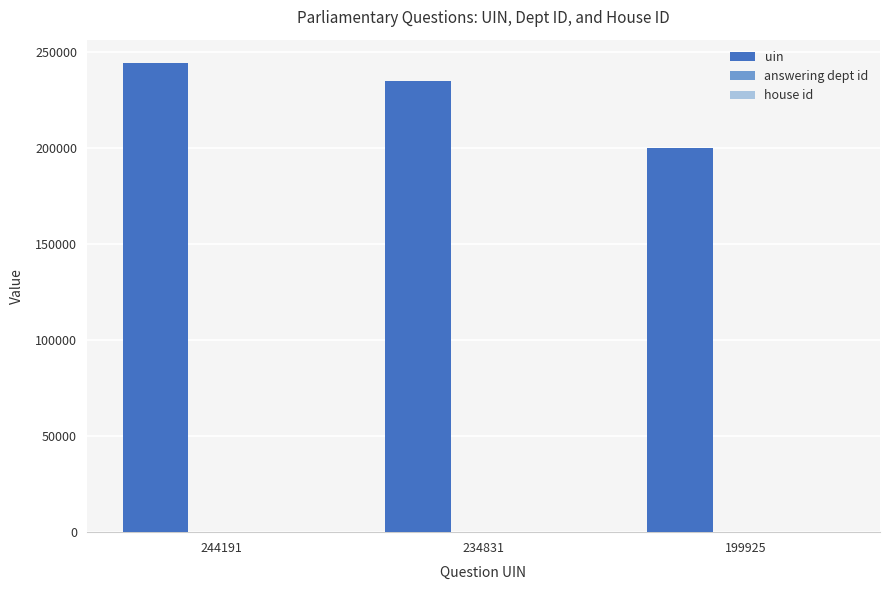

Which series has the largest total across all categories?

uin